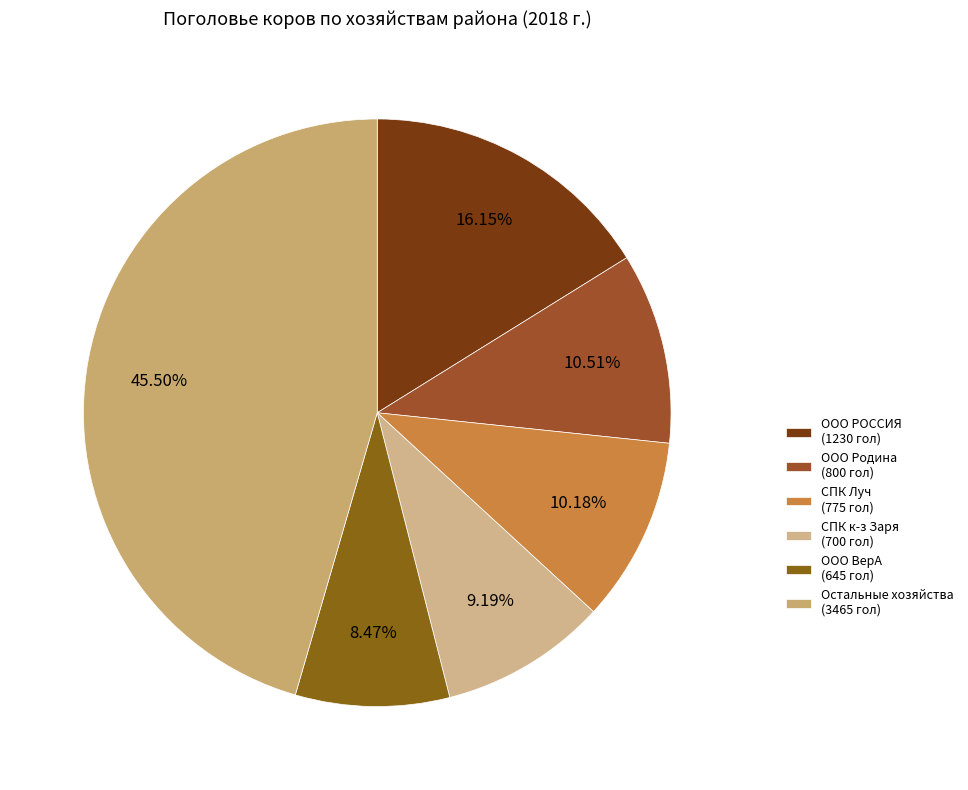

How many segments does this pie chart have?

6